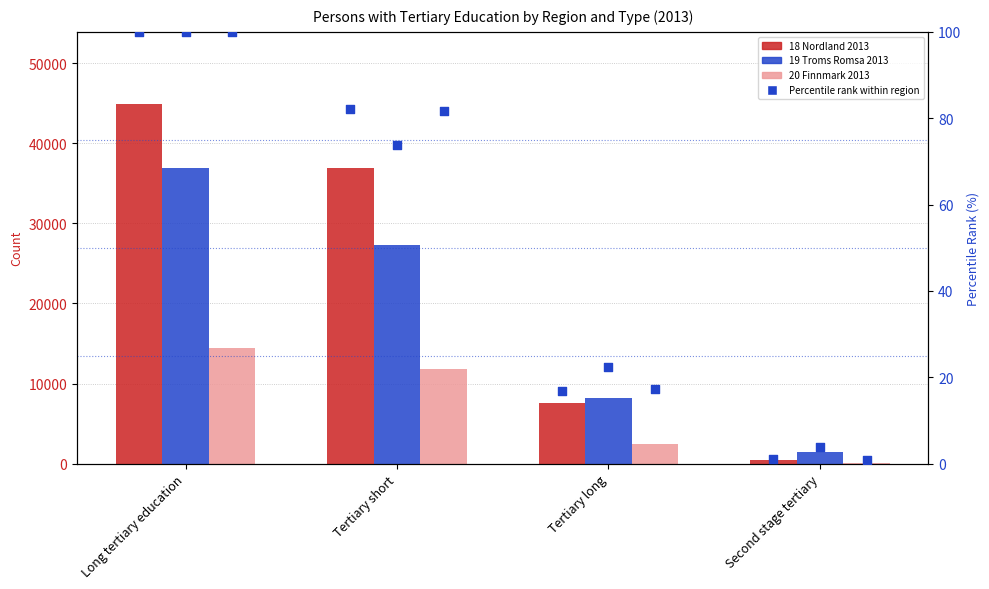

Which series reaches the maximum Y coordinate?

18 Nordland 2013